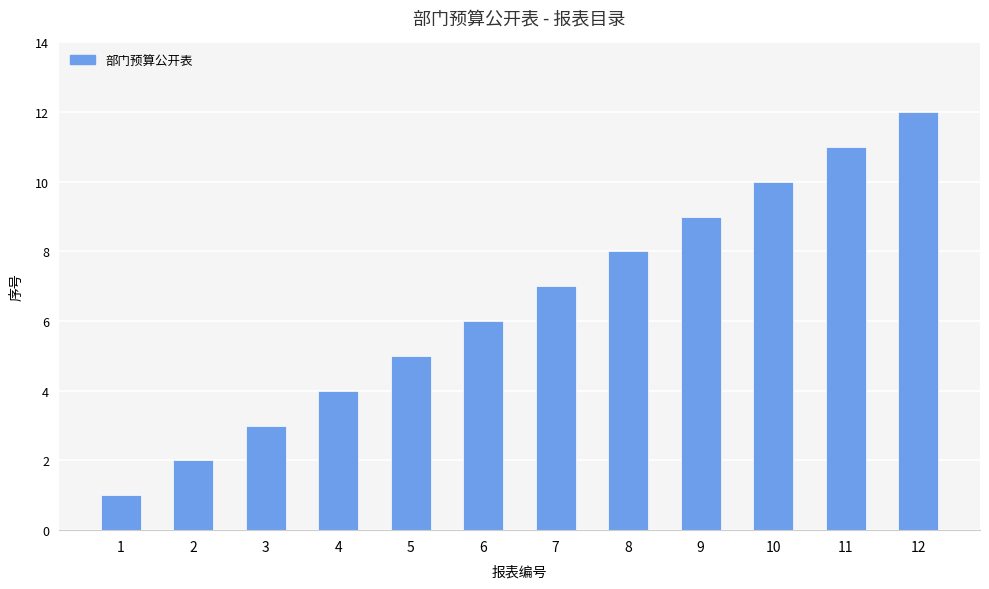

True or false: the data shows 2 at 8.

False